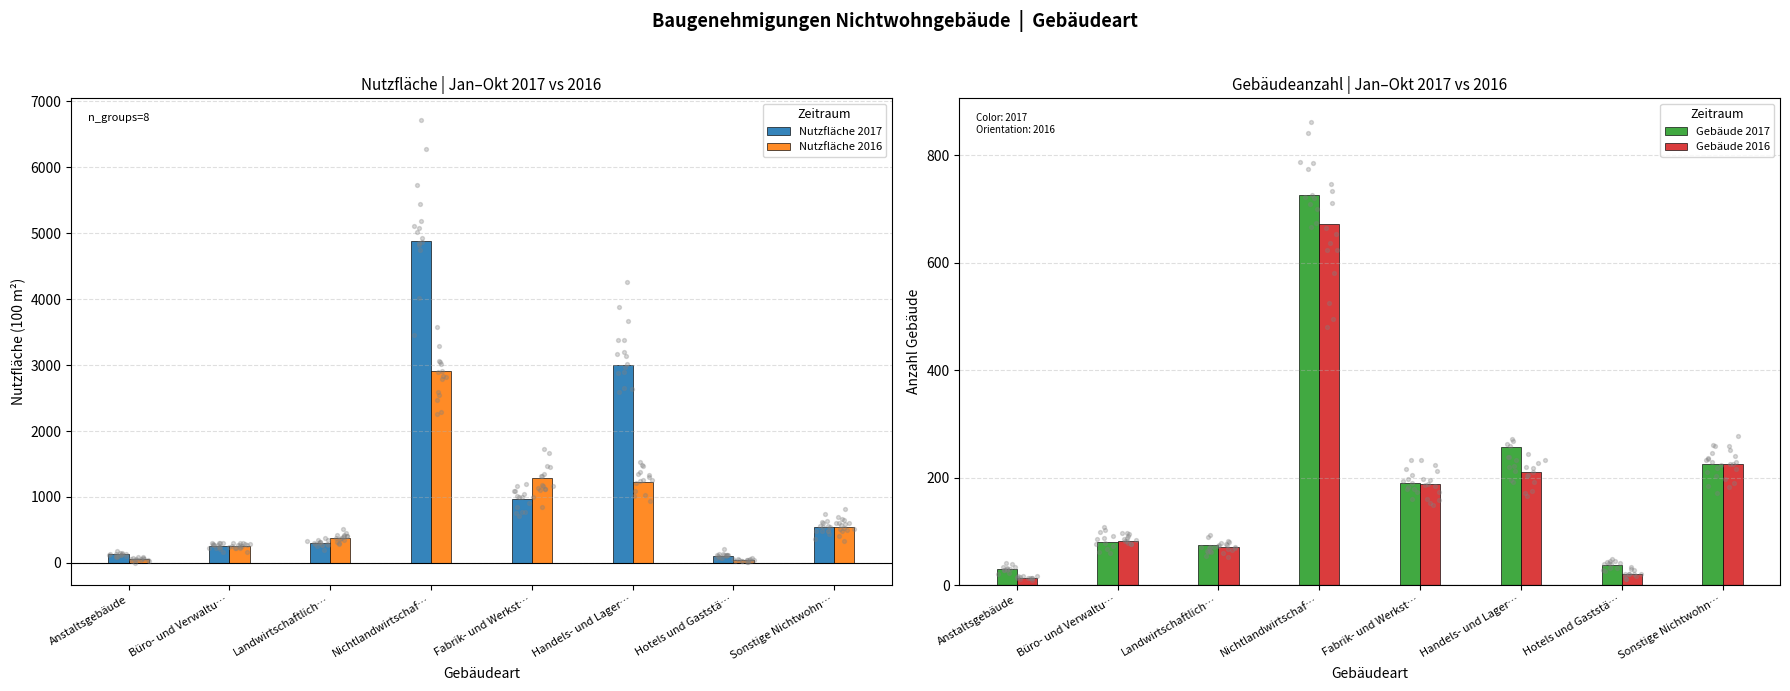

Which series reaches the minimum Y coordinate?

Gebäude 2016